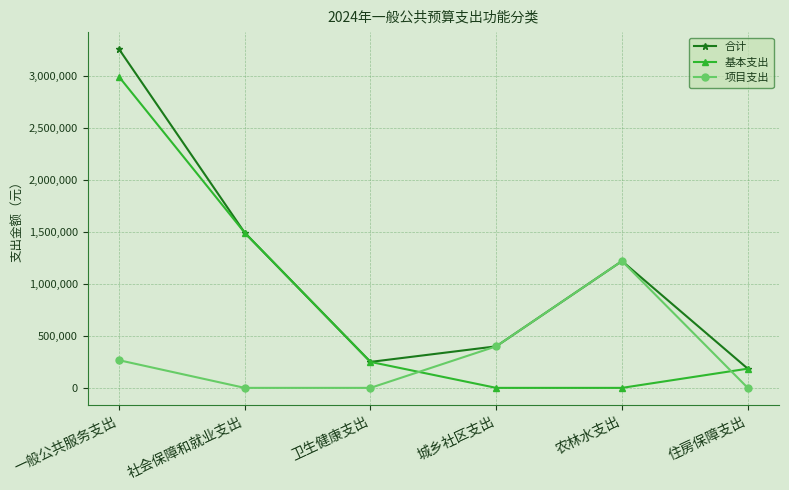

Which category has the highest value in the 基本支出 series?

一般公共服务支出